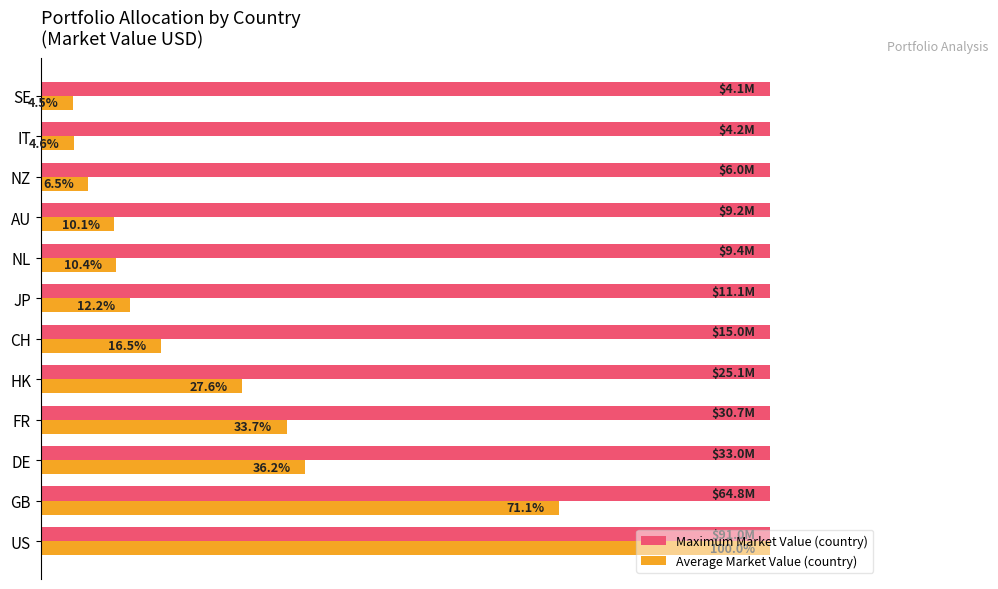

What are all the series names shown in the legend?

Maximum Market Value (country), Average Market Value (country)